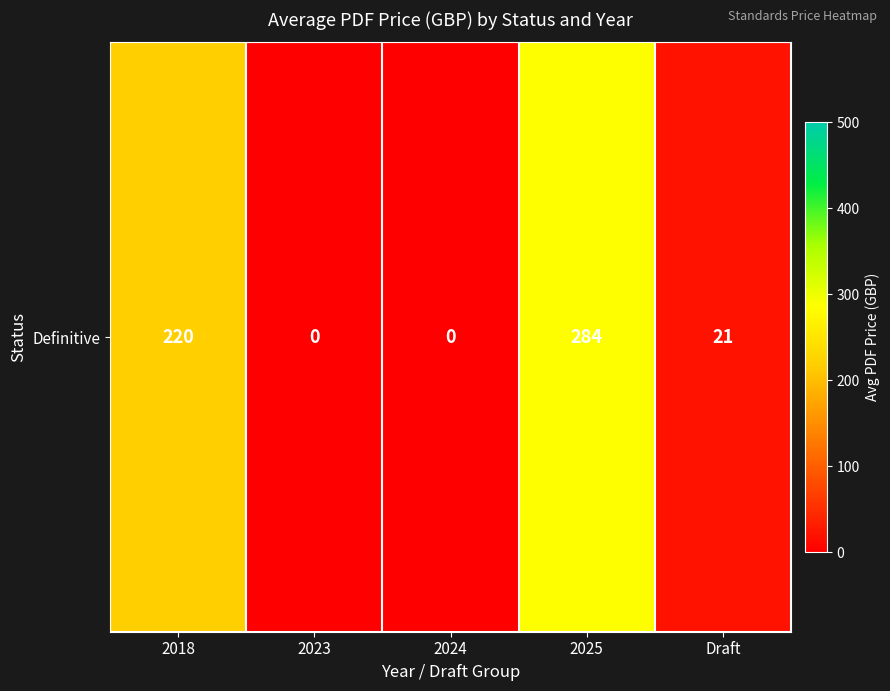

What is the greatest value displayed?

283.6